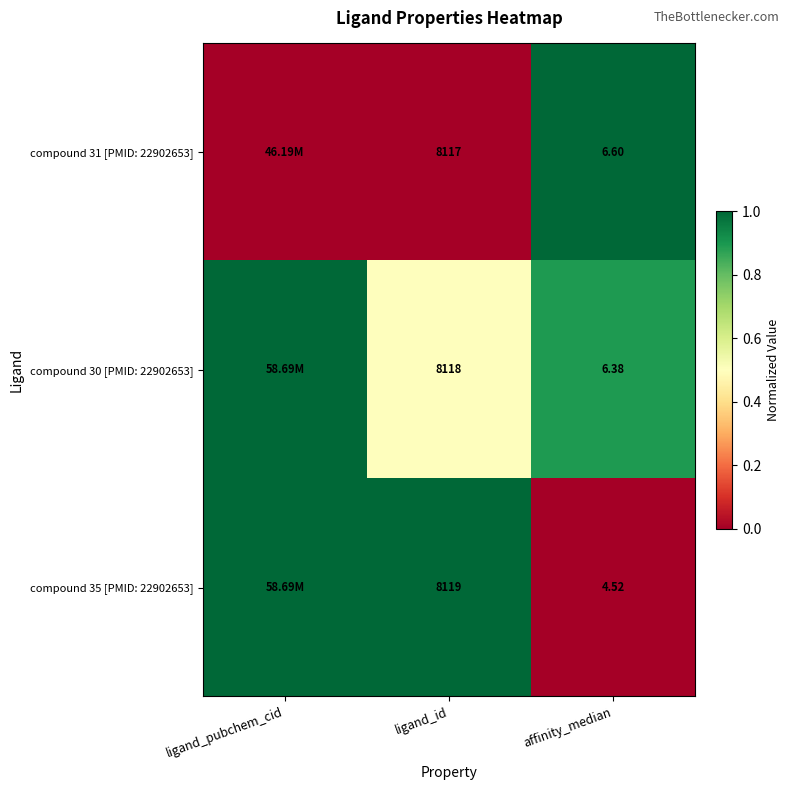

At how many categories does at least one series exceed 0?

3